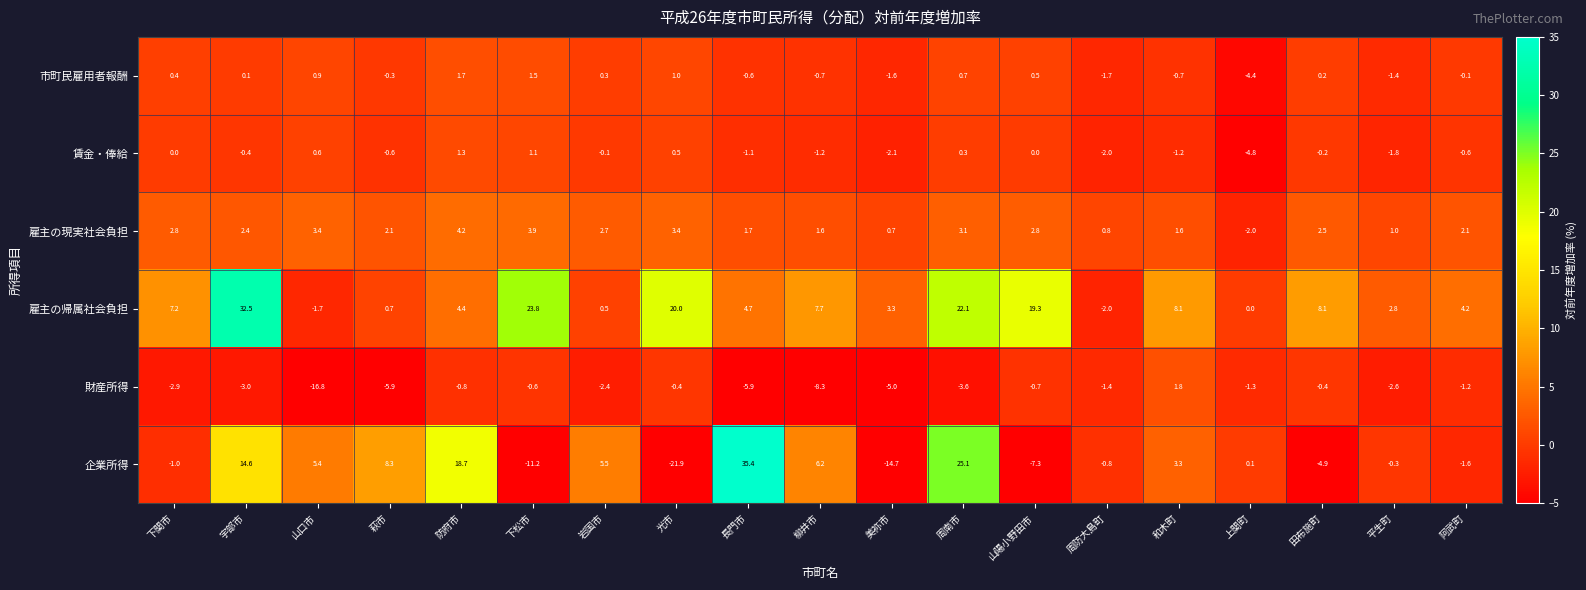

Is it true that 雇主の現実社会負担 equals 2.8 at 下関市?

True